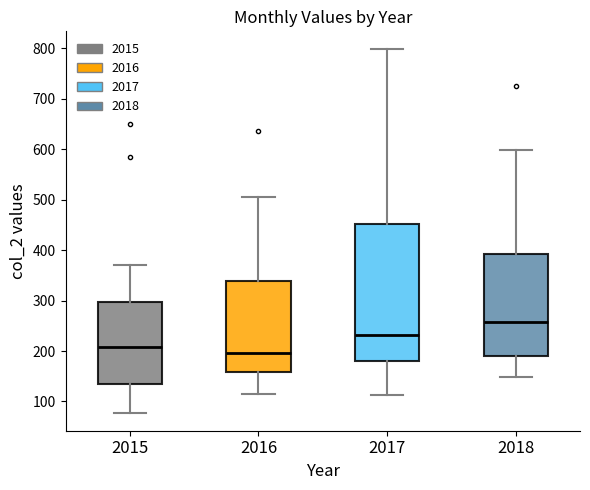

Where is the upper edge of the box at x = 2015 on the y-axis? The values are not printed on the chart, so give them approximately, as read against the axis.

300